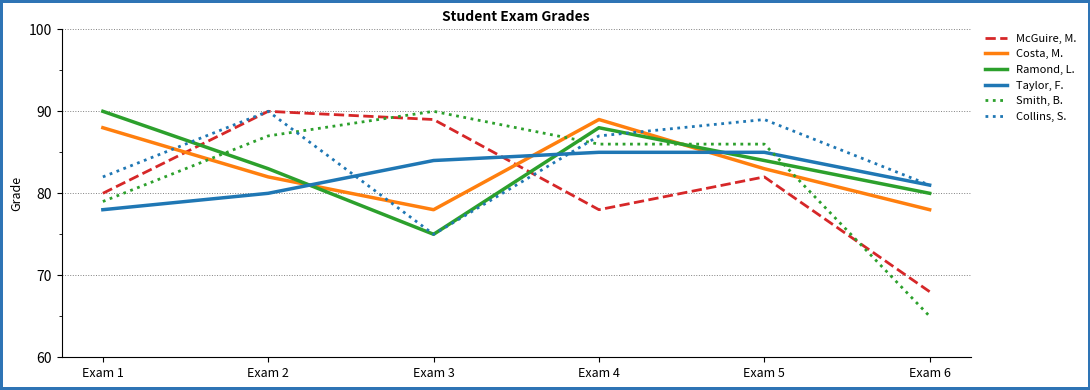

What are all the series names shown in the legend?

McGuire, M., Costa, M., Ramond, L., Taylor, F., Smith, B., Collins, S.